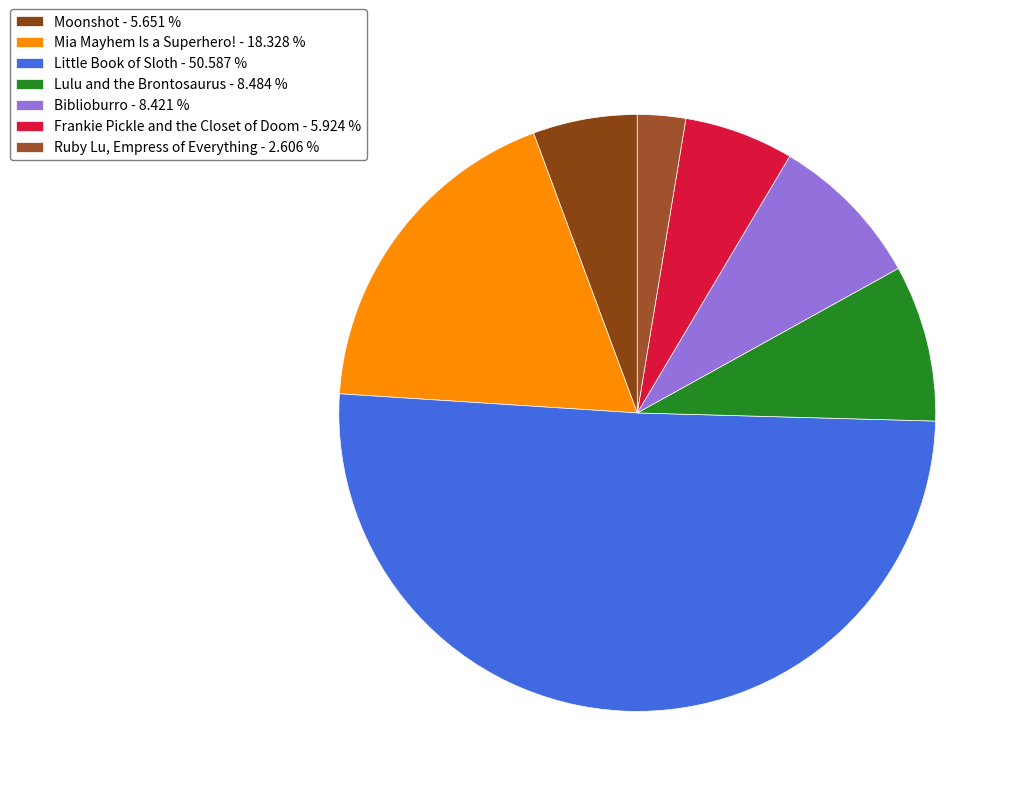

Approximately how many times larger is the value at Lulu and the Brontosaurus compared to Biblioburro?

1.0